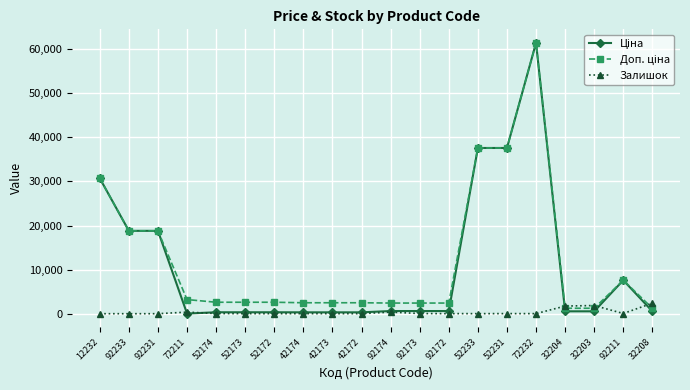

What is the label of the 4th point from the right?

32204